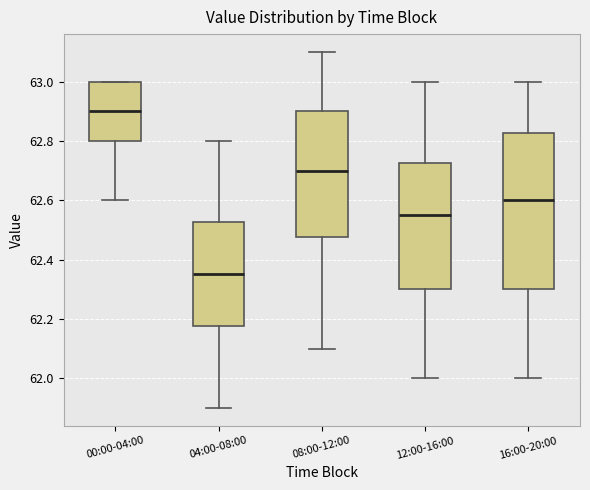

Reading left to right, transcribe this box plot: for each box, give where its median line is, the range the box spans, and where its two whiskers end, as read against the y-axis. The values are not printed on the chart, so give them approximately, as read against the axis.

00:00-04:00: median 62.90, box 62.80 to 63.00, whiskers 62.60 to 63.00
04:00-08:00: median 62.36, box 62.18 to 62.52, whiskers 61.90 to 62.80
08:00-12:00: median 62.70, box 62.48 to 62.90, whiskers 62.10 to 63.10
12:00-16:00: median 62.56, box 62.30 to 62.72, whiskers 62.00 to 63.00
16:00-20:00: median 62.60, box 62.30 to 62.82, whiskers 62.00 to 63.00